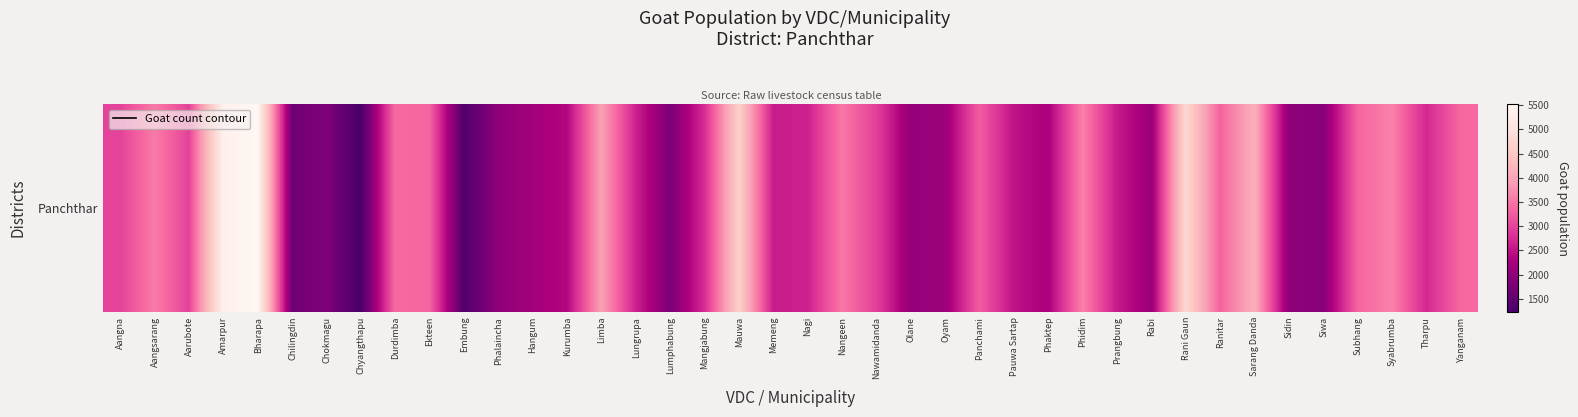

Rank the categories by value from highest to lowest.

Bharapa, Amarpur, Rani Gaun, Mauwa, Sarang Danda, Limba, Syabrumba, Phidim, Aangsarang, Nangeen, Durdimba, Yanganam, Ekteen, Subhang, Ranitar, Panchami, Aangna, Aarubote, Nawamidanda, Mangjabung, Tharpu, Lungrupa, Nagi, Memeng, Prangbung, Pauwa Sartap, Kurumba, Phaktep, Hangum, Oyam, Rabi, Olane, Sidin, Phalaincha, Siwa, Chokmagu, Lumphabung, Chilingdin, Embung, Chyangthapu